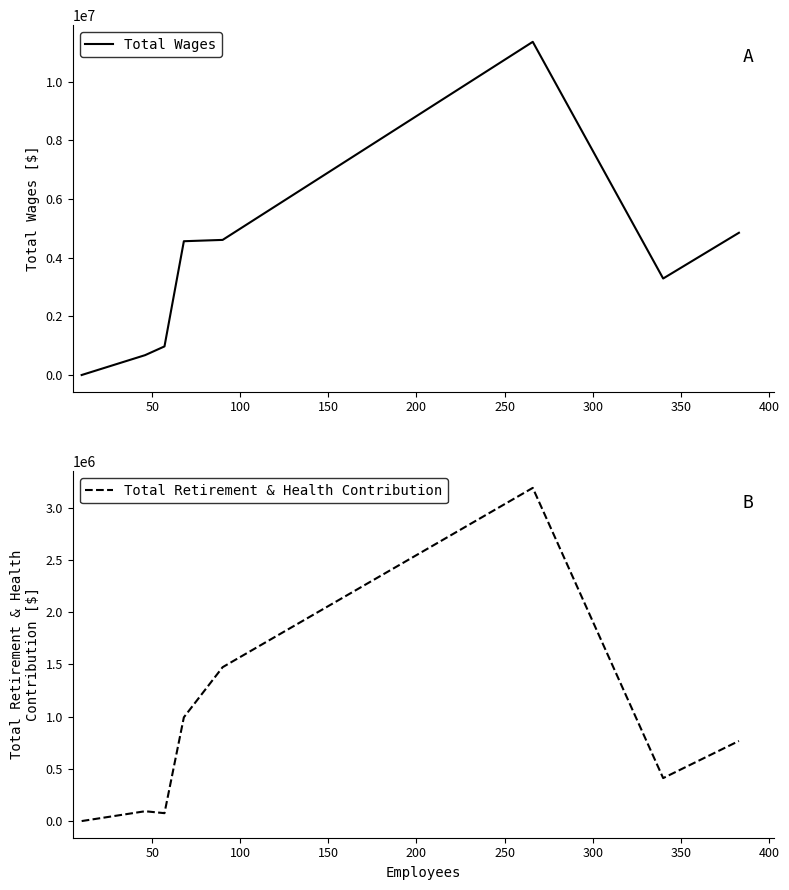

Rank the series by their maximum value, from highest to lowest.

Total Wages, Total Retirement & Health Contribution